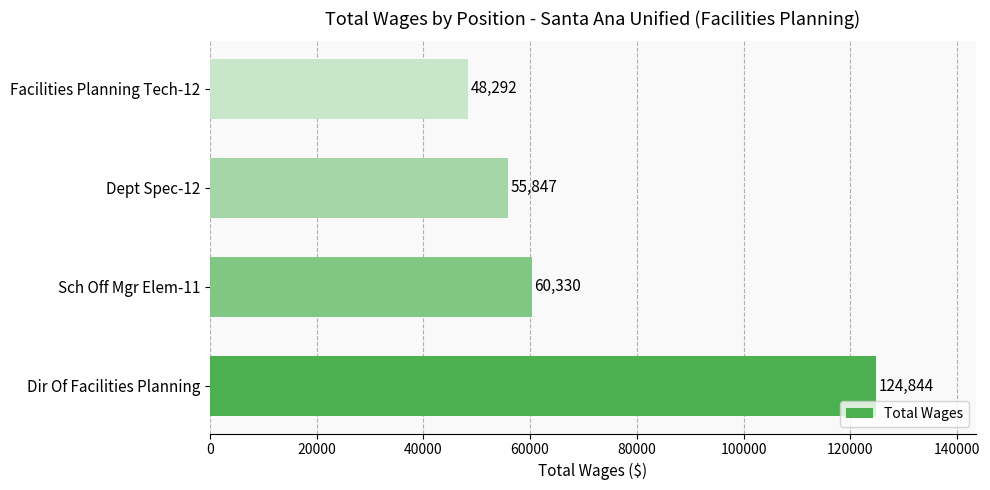

The value at Facilities Planning Tech-12 is 48292. True or false?

True